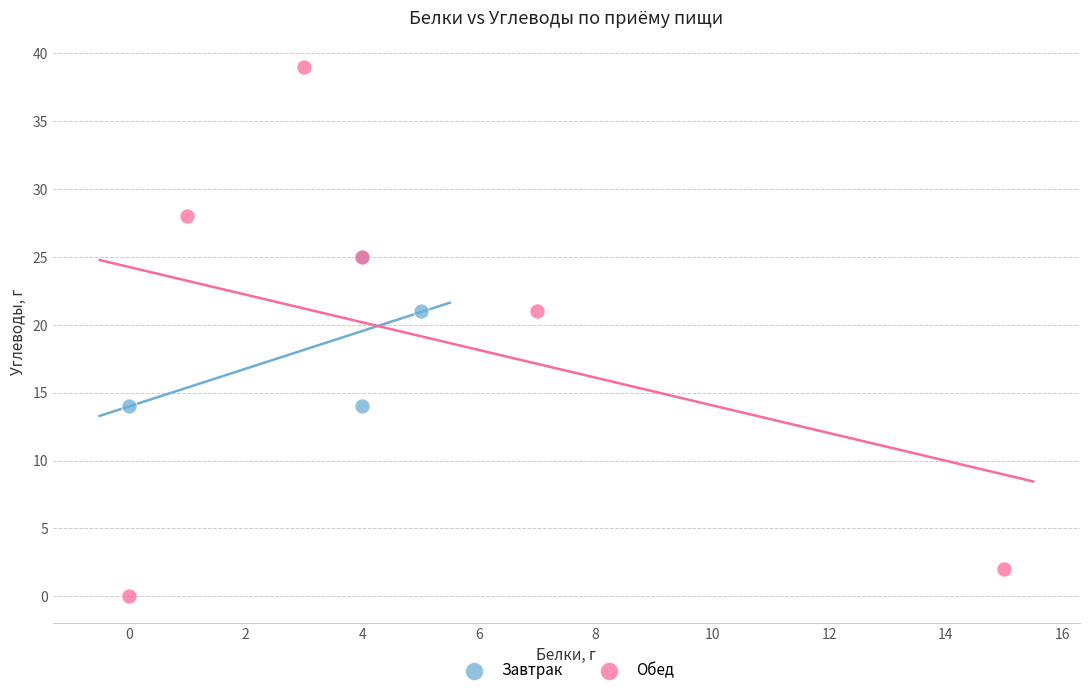

Which series has the largest Y range (max minus min)?

Обед